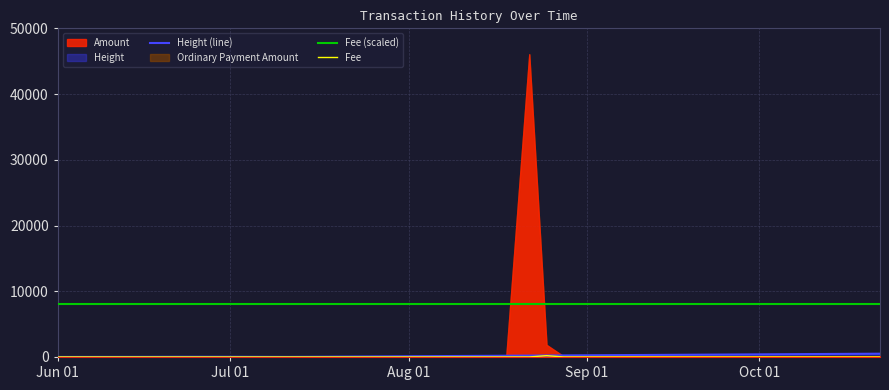

What is the average value of the Height (line) series?

161.9